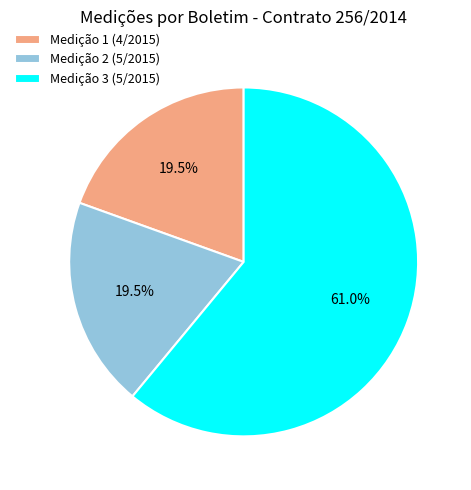

To the nearest percent, what portion does Medição 3 (5/2015) represent?

61%